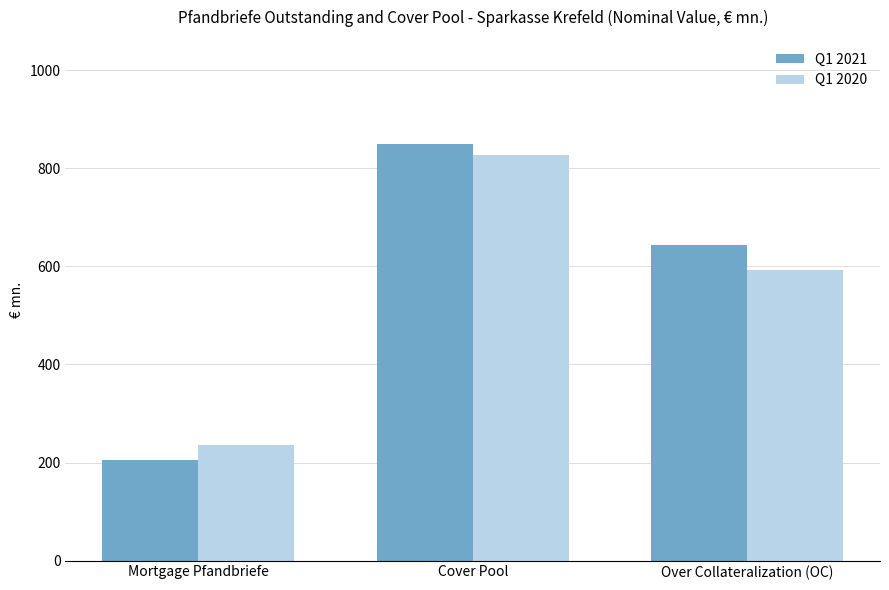

List the series in order of their overall mean, lowest first.

Q1 2020, Q1 2021